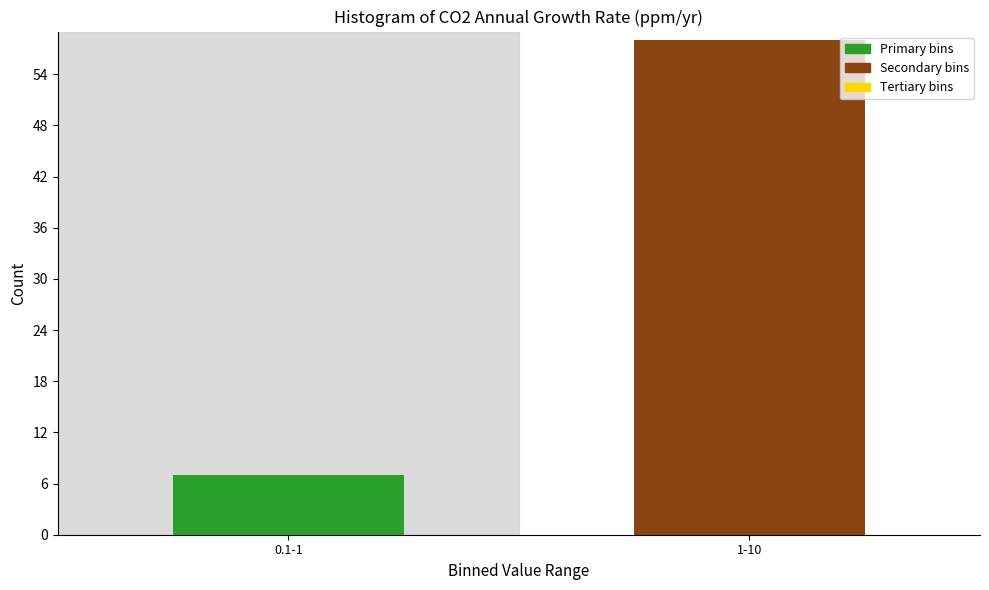

Reading left to right, extract all data points from this chart.

0.1-1=7	1-10=58